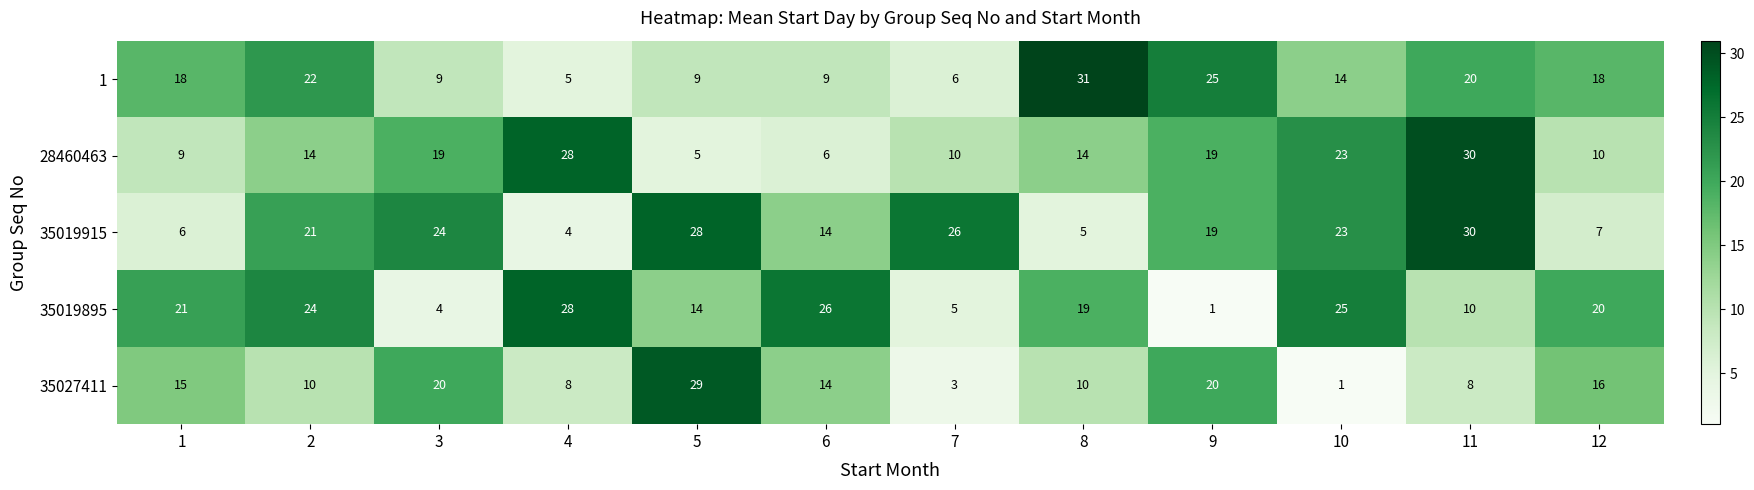

Read the 35019915 value at 2.

21